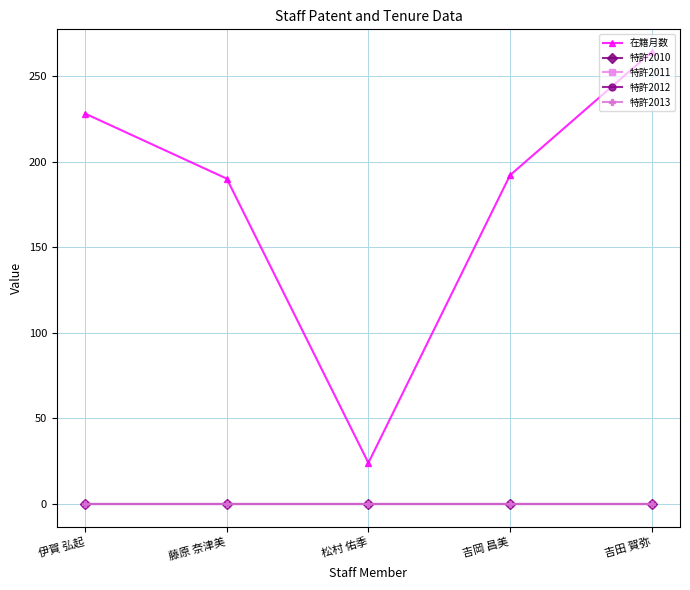

Is this an area chart (filled region under the line)?

No